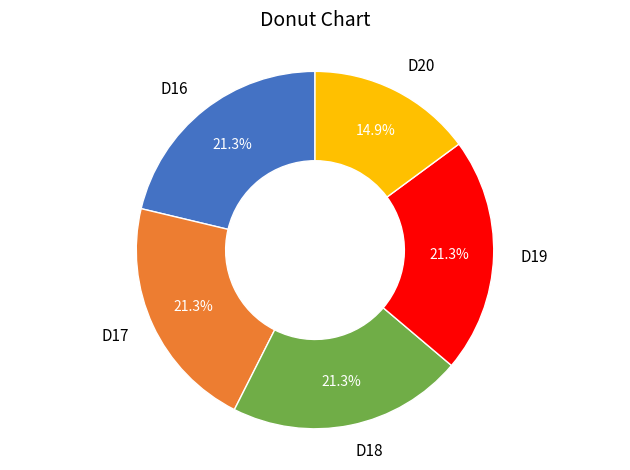

What percentage is the D18 slice, to the nearest percent?

21%